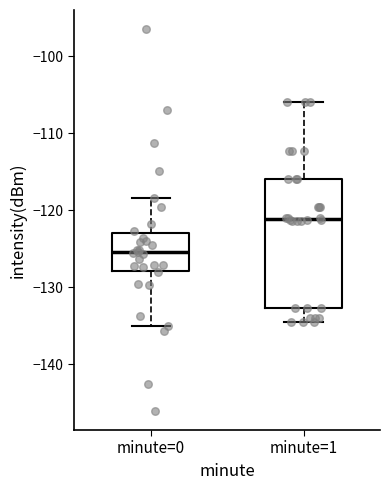

Reading left to right, read every box against the y-axis: the position of its median line, the range the box covers, and the ends of its whiskers. The values are not printed on the chart, so give them approximately, as read against the axis.

minute=0: median -125, box -128 to -123, whiskers -135 to -118
minute=1: median -121, box -133 to -116, whiskers -134 to -106